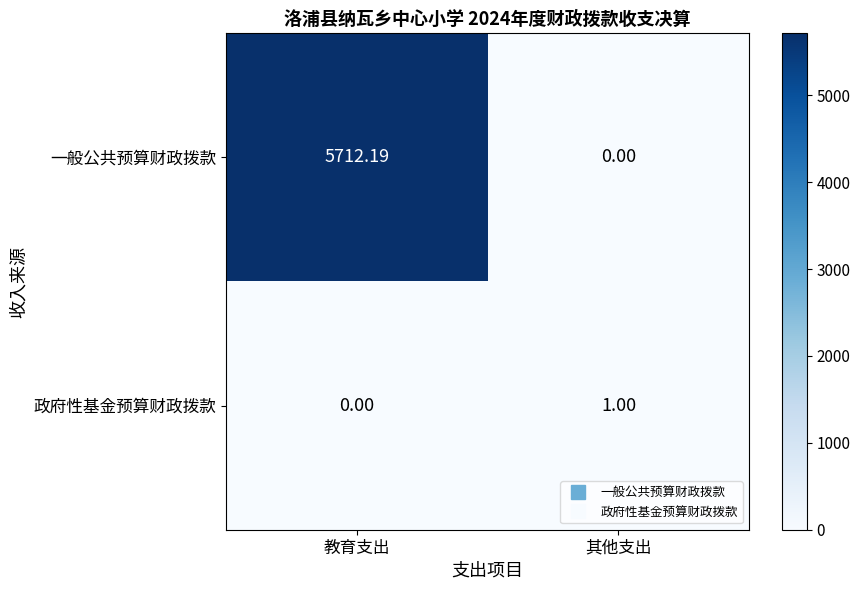

Rank the series by their maximum value, from highest to lowest.

一般公共预算财政拨款, 政府性基金预算财政拨款